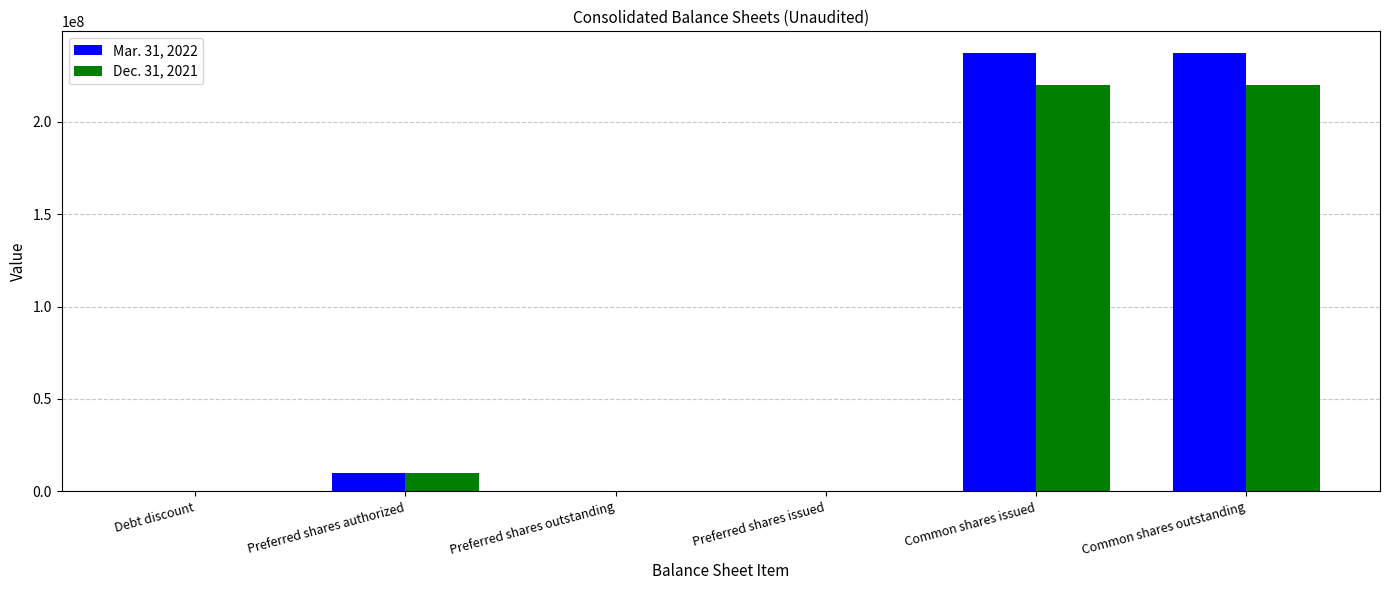

What is the total value across all series at Common shares outstanding?

457459860